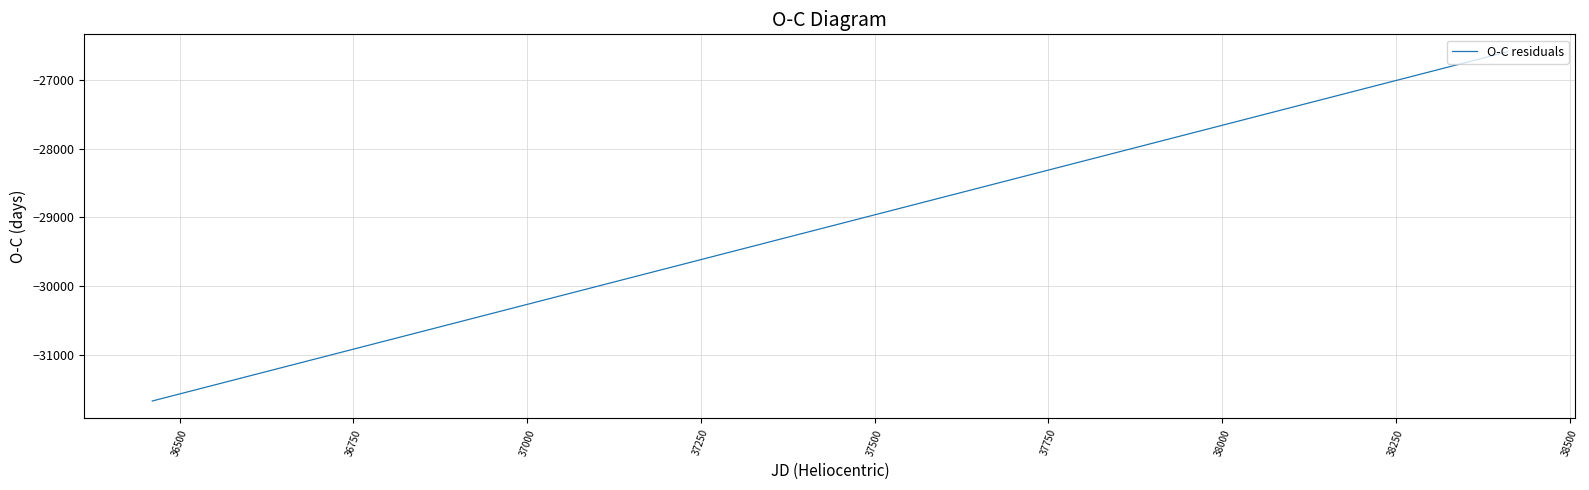

What is the greatest value displayed?

-26587.0